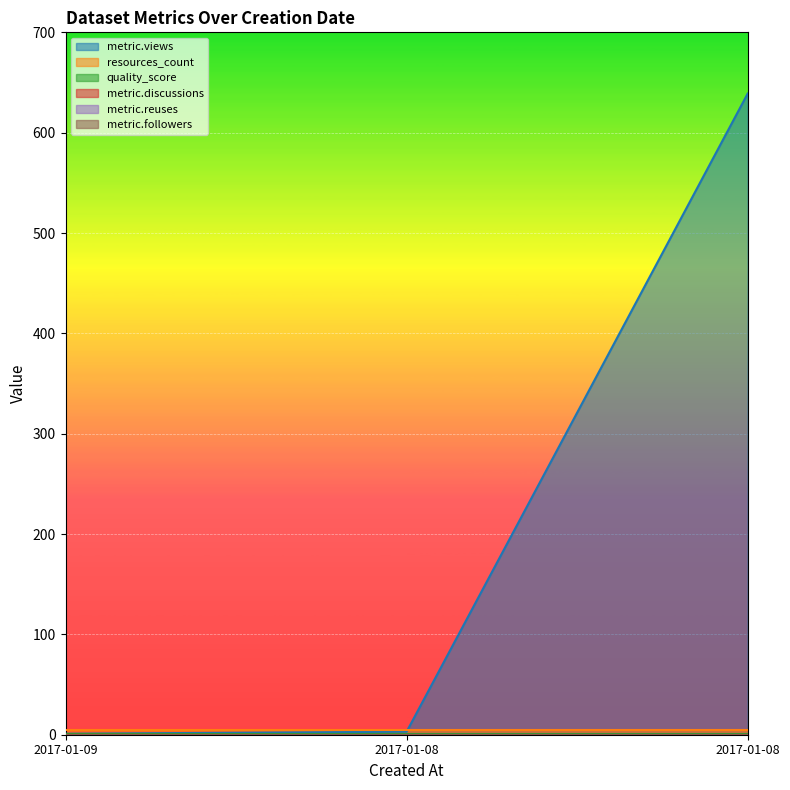

Which has a higher value, 2017-01-08 or 2017-01-08?

2017-01-08